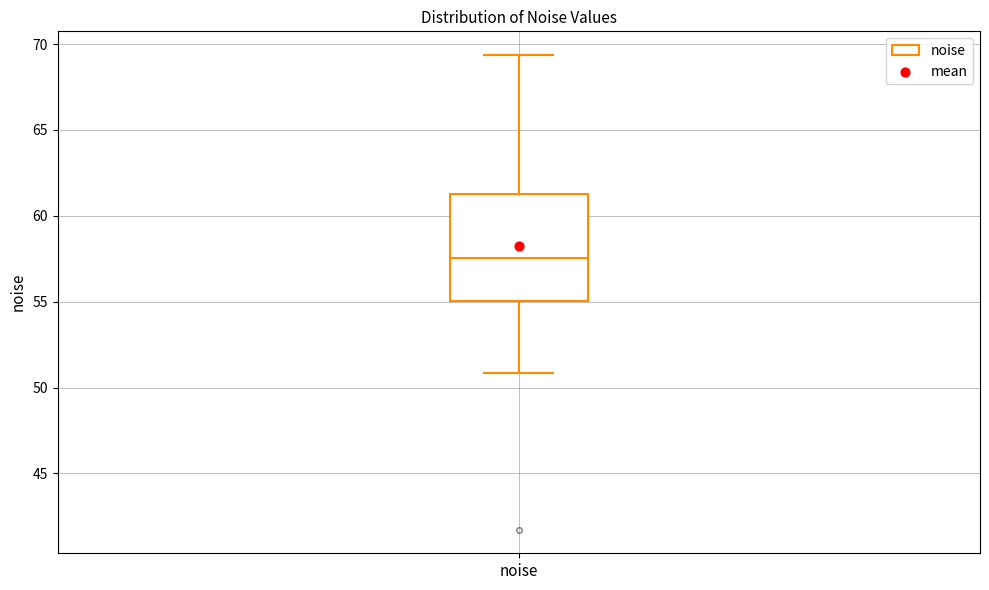

Where does the upper whisker of the box for noise end on the y-axis? The values are not printed on the chart, so give them approximately, as read against the axis.

69.5